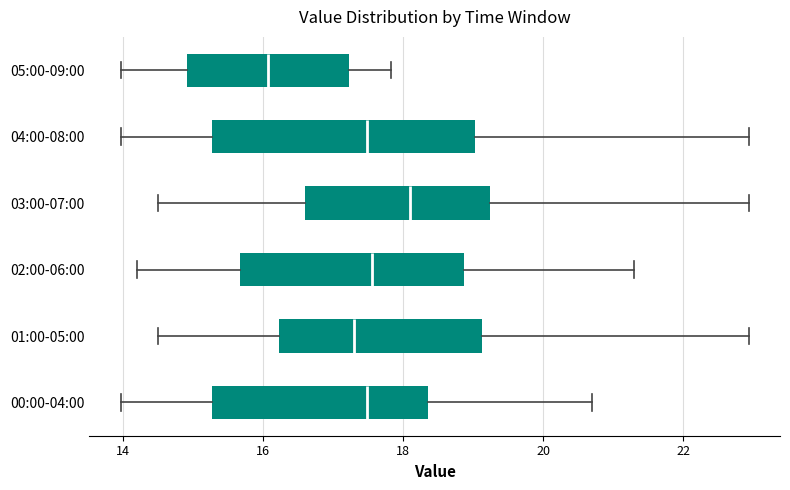

Where does the median line of the box for 02:00-06:00 sit on the x-axis? The values are not printed on the chart, so give them approximately, as read against the axis.

17.6